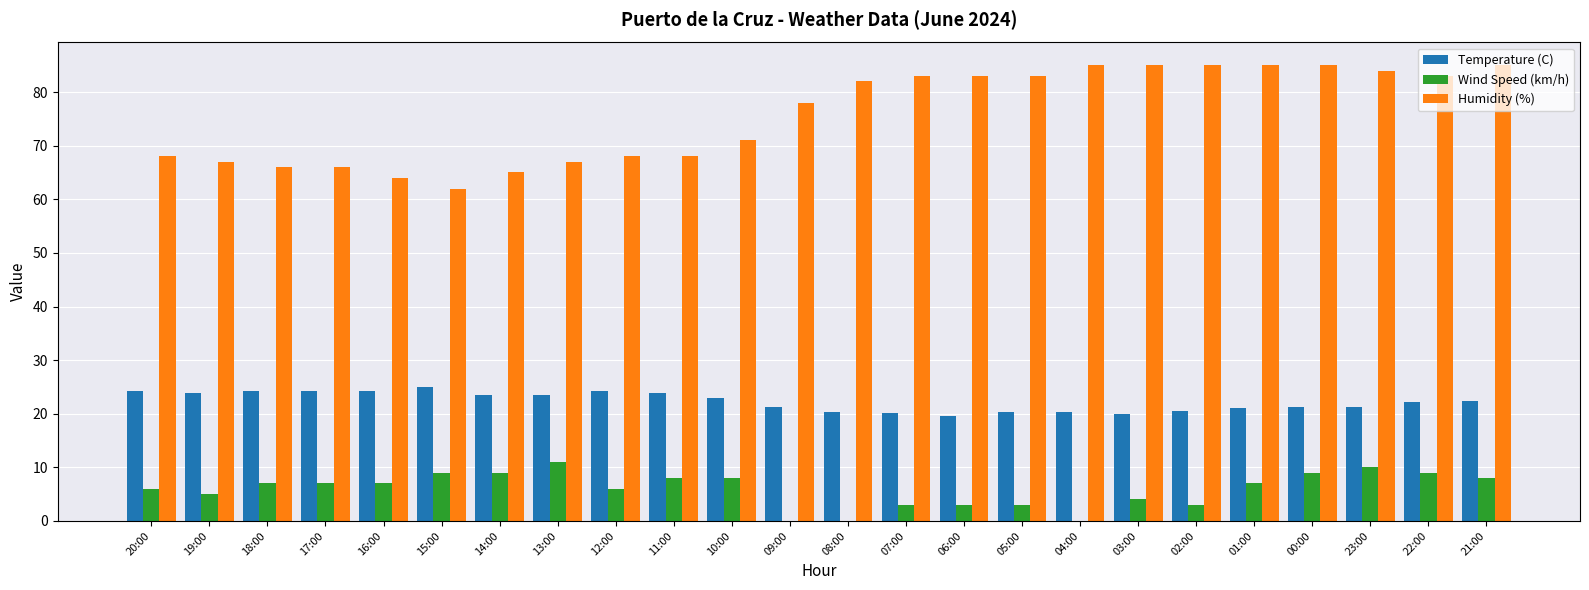

How many distinct data groups are displayed?

3